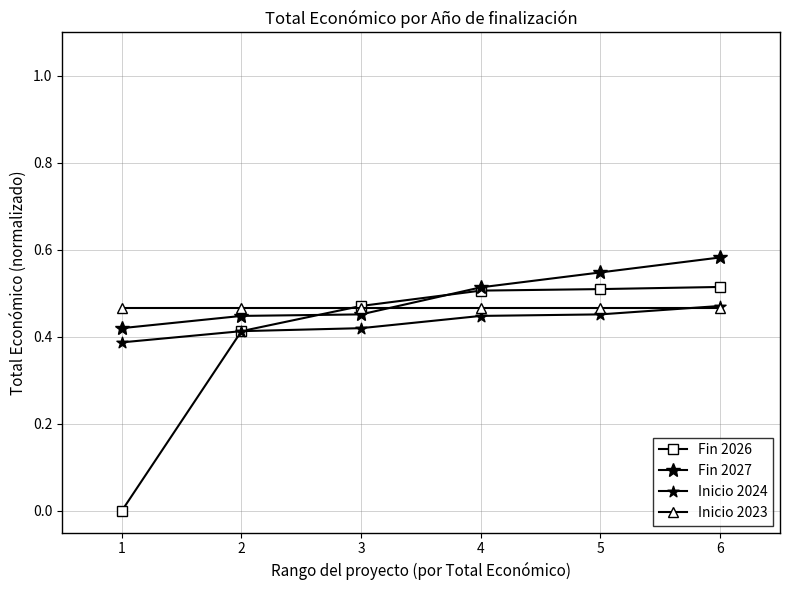

What are all the series names shown in the legend?

Fin 2026, Fin 2027, Inicio 2024, Inicio 2023